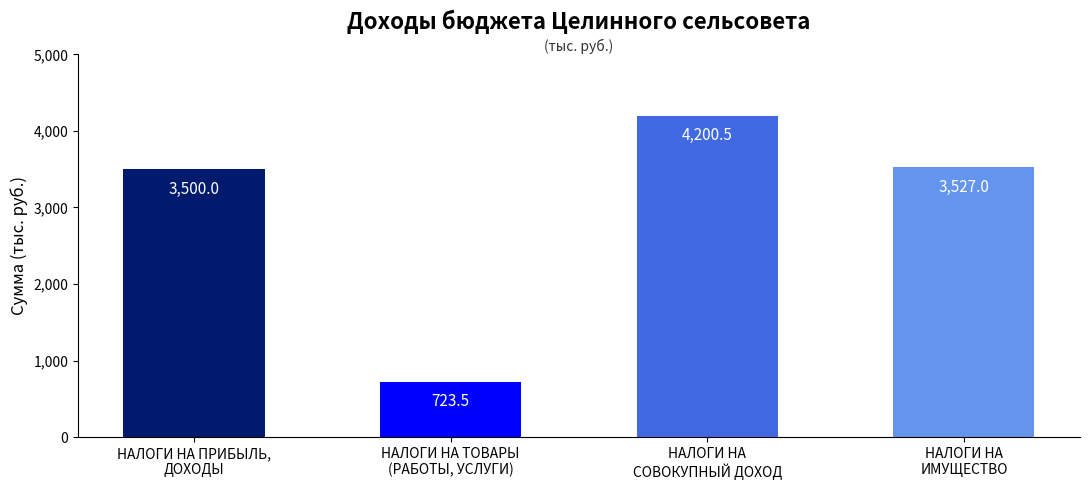

What is the value of the 4th bar from the left?

3527.0